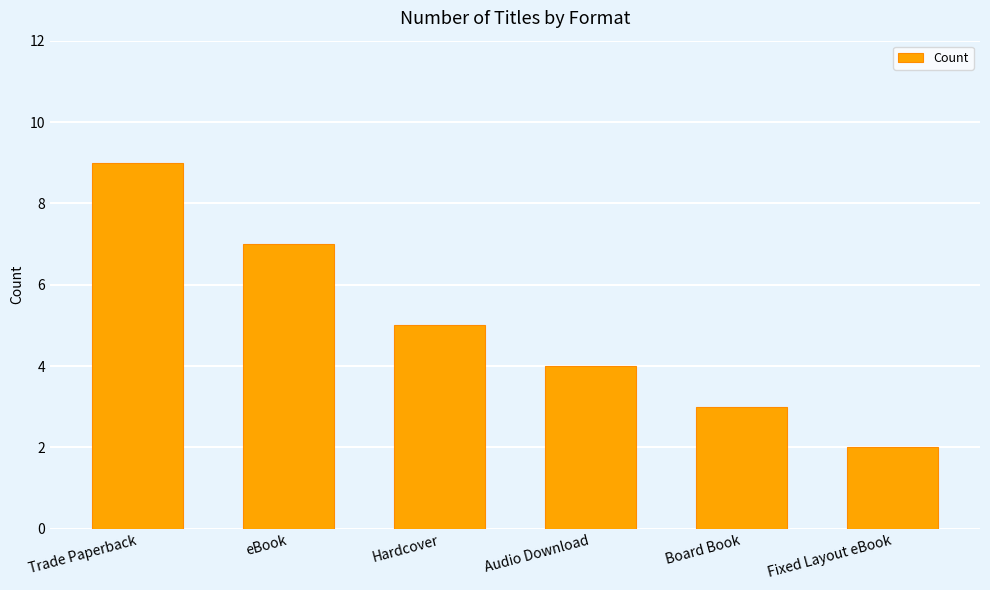

Which category has the lowest value across all series?

Fixed Layout eBook